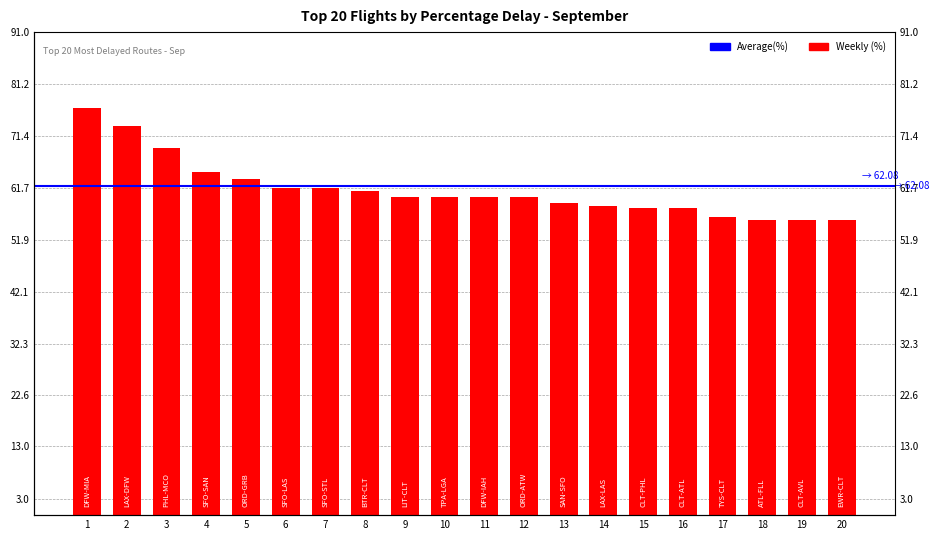

What is the change in value from 6 to 11?

-1.5